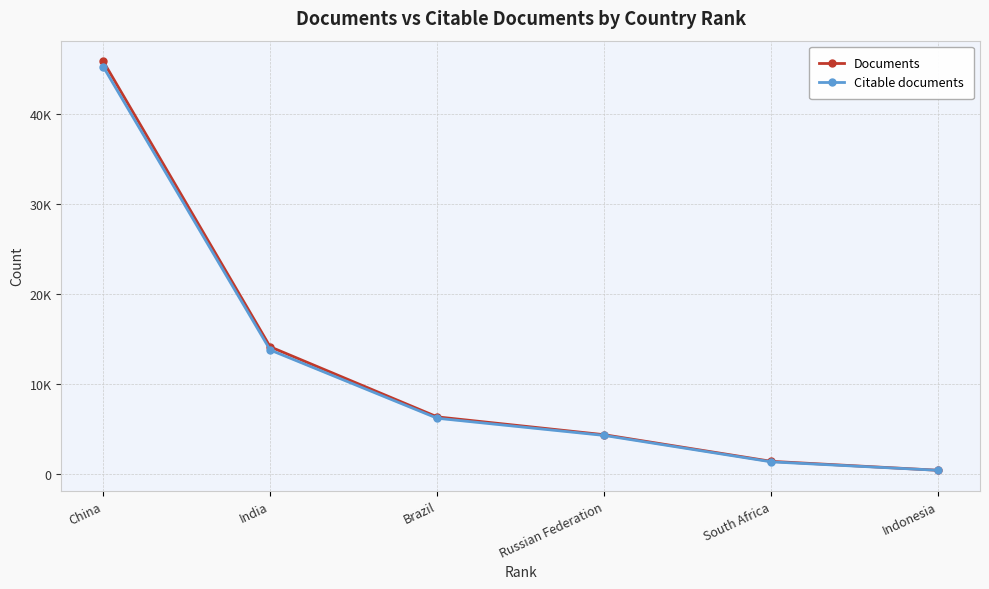

Is this an area chart (filled region under the line)?

No